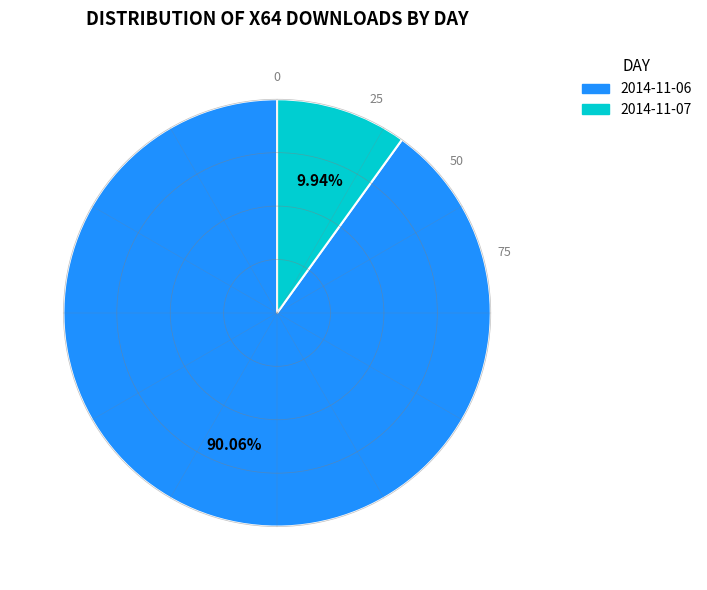

What percentage do 2014-11-07 and 2014-11-06 together represent?

100.0%